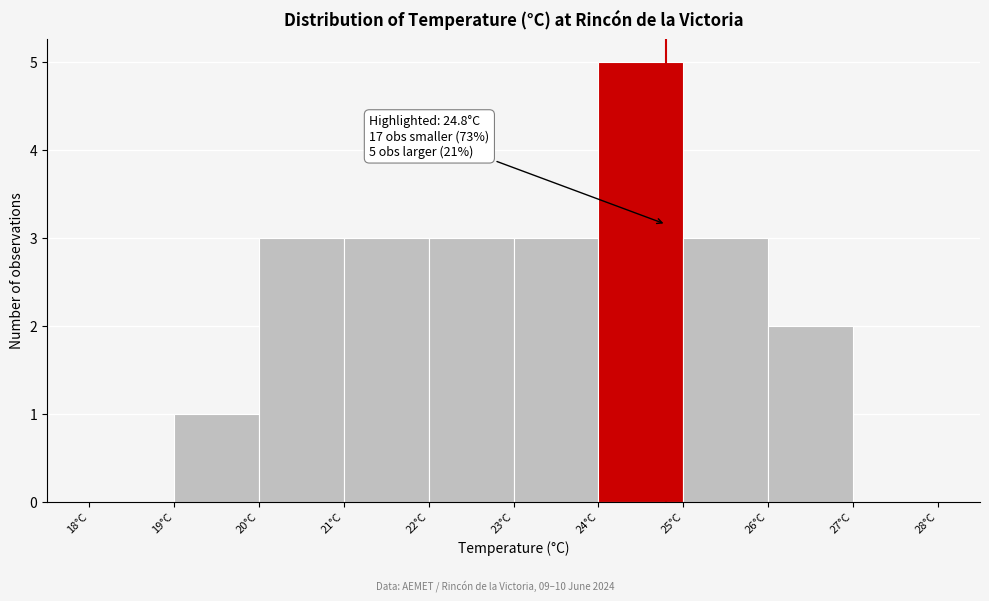

Which range on the x-axis has the tallest bar?

24 to 25